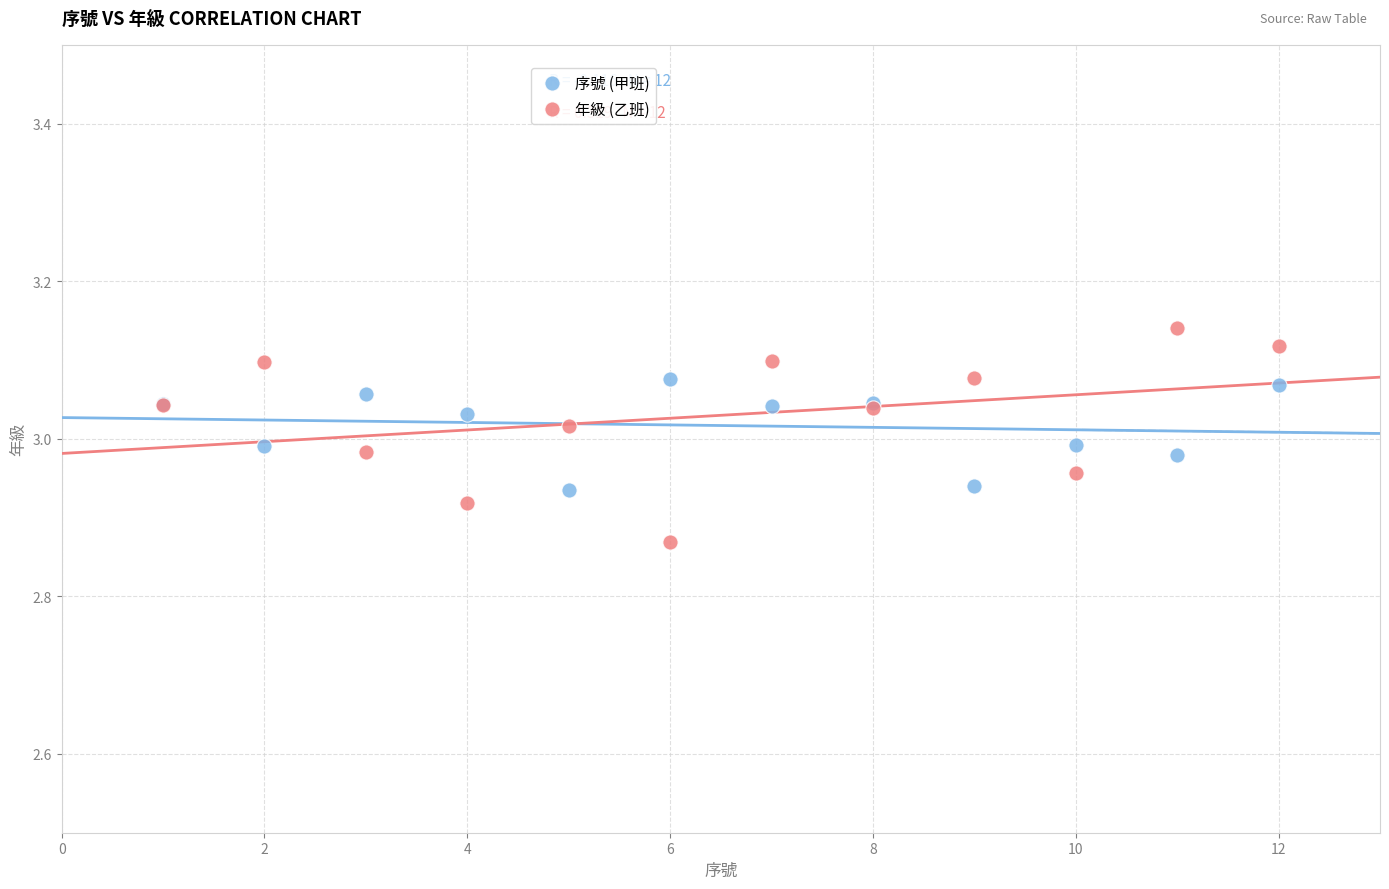

Which series has the widest spread of Y values?

年級 (乙班)